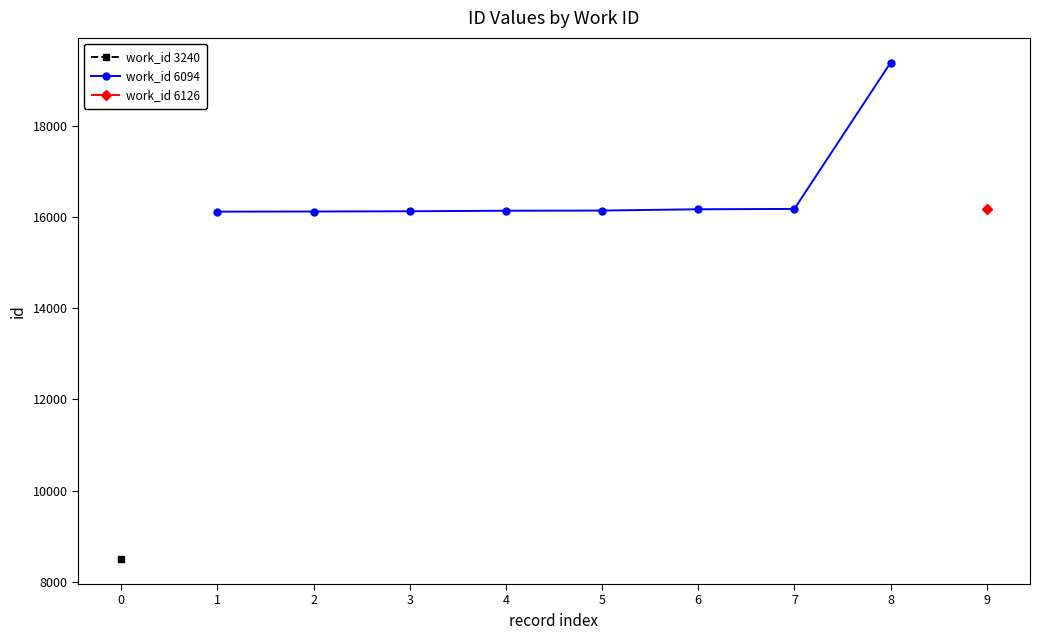

What is the value of the work_id 6094 point at the 8th from the left?

19390